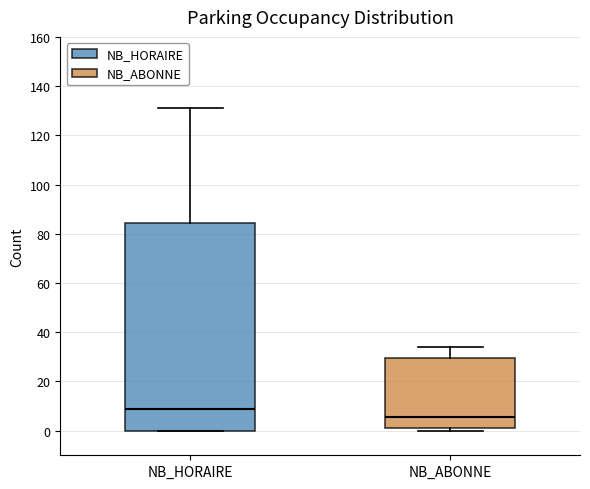

Reading left to right, read every box against the y-axis: the position of its median line, the range the box covers, and the ends of its whiskers. The values are not printed on the chart, so give them approximately, as read against the axis.

NB_HORAIRE: median 10, box 0 to 84, whiskers 0 to 132
NB_ABONNE: median 6, box 2 to 30, whiskers 0 to 34